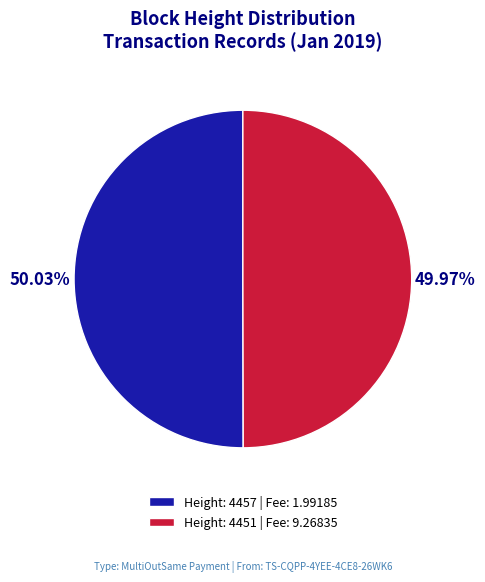

How many slices are in this pie chart?

2